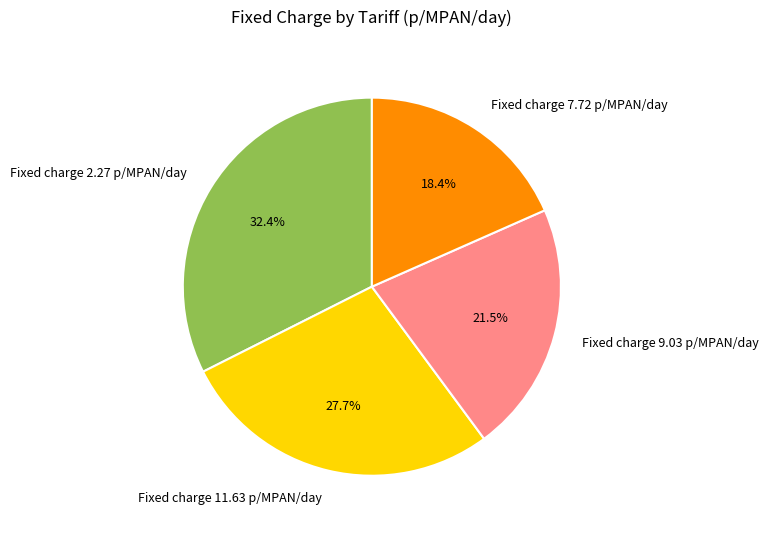

Is there a majority slice in this chart?

No